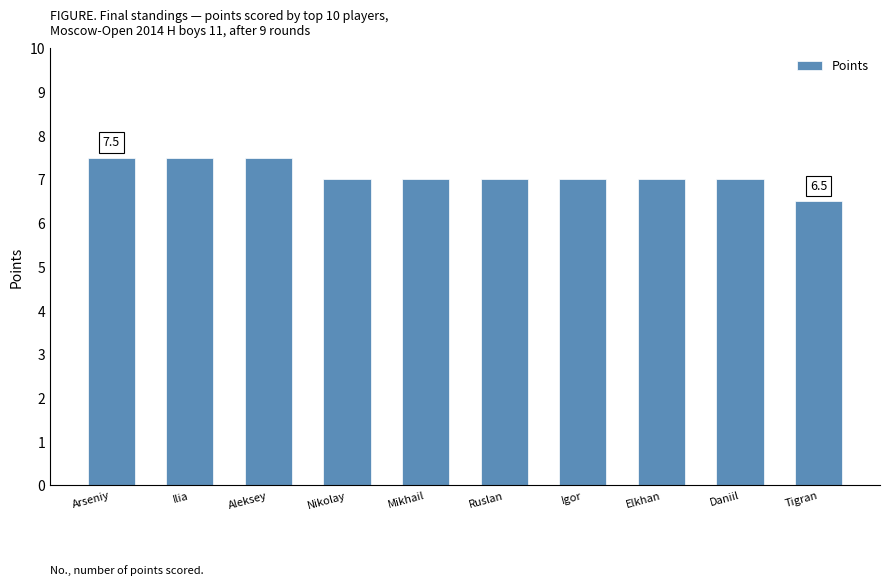

What is the value of the 7th bar from the left?

7.0